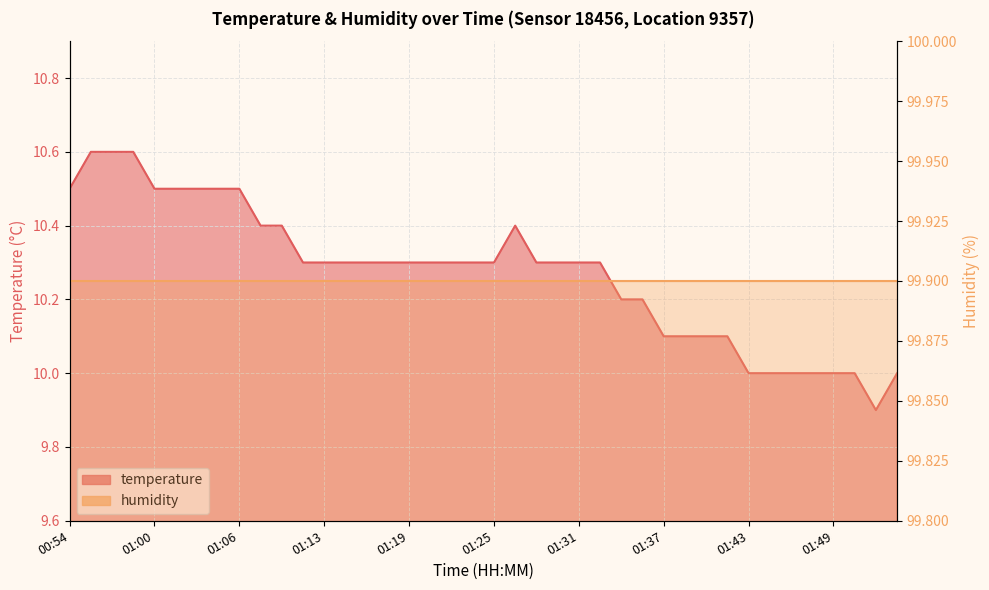

The value at 01:13 is 10.3. True or false?

True